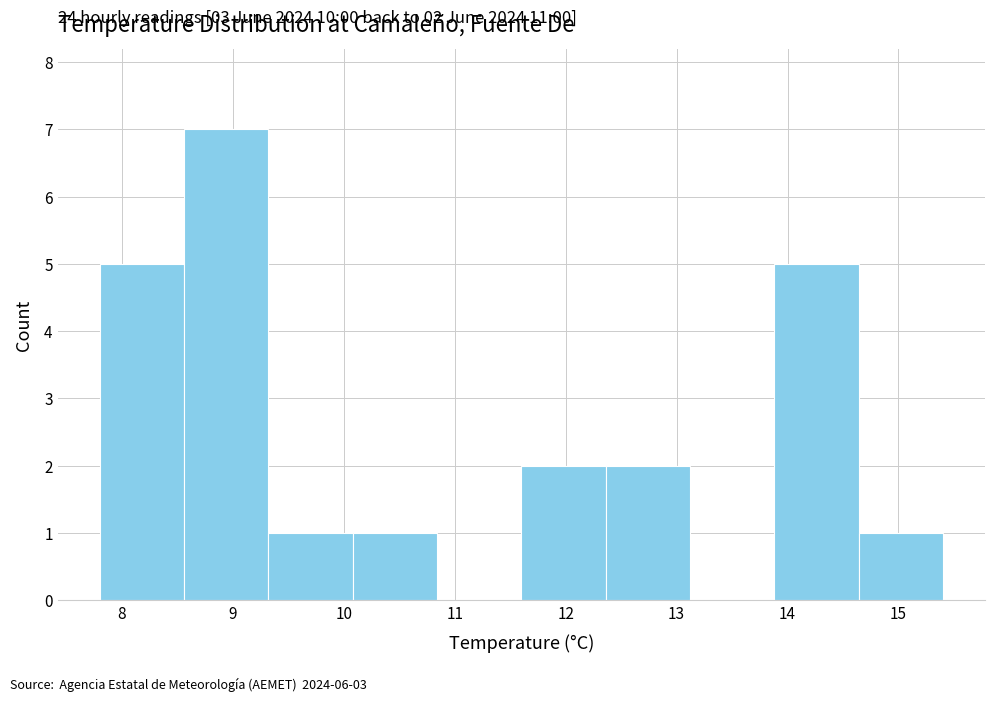

Which range on the x-axis has the tallest bar?

8.56 to 9.32